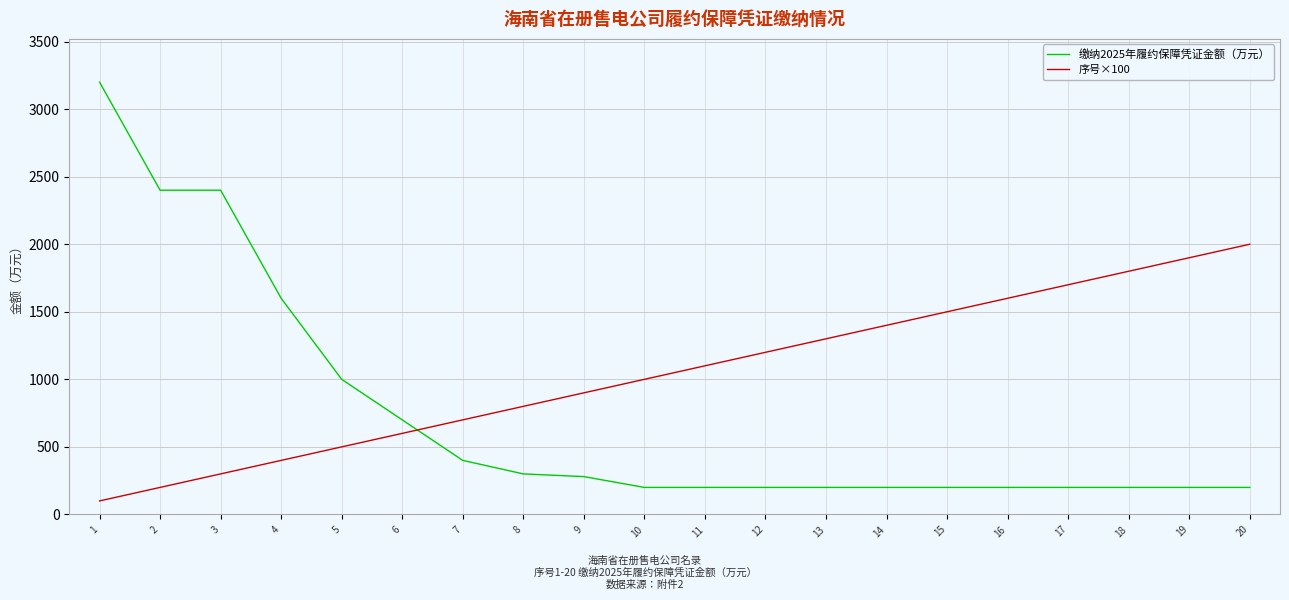

What is the sum of all 序号×100 values?

21000